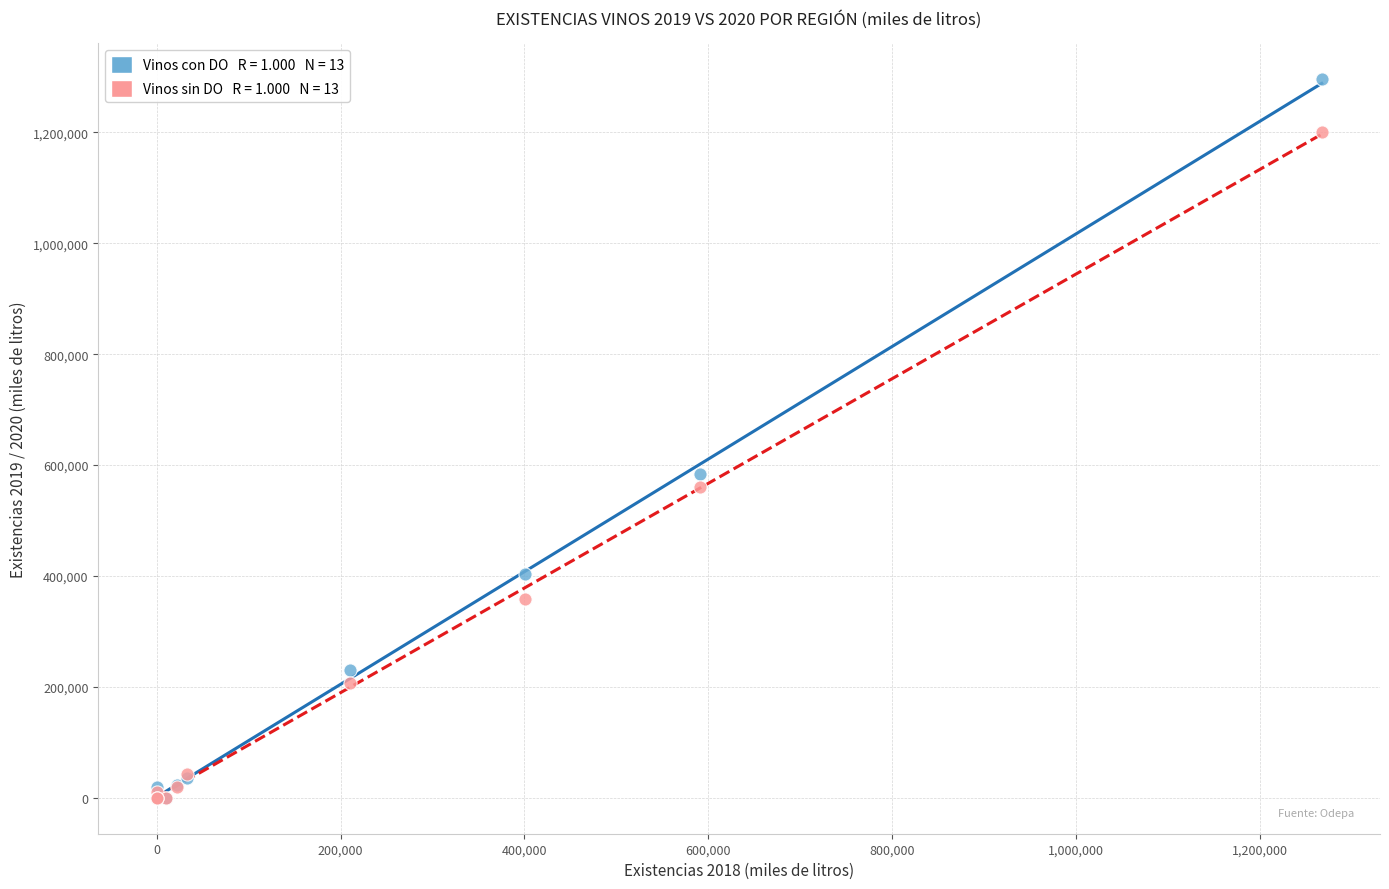

Across all series, what Y value is closest to 648076?

583669.3